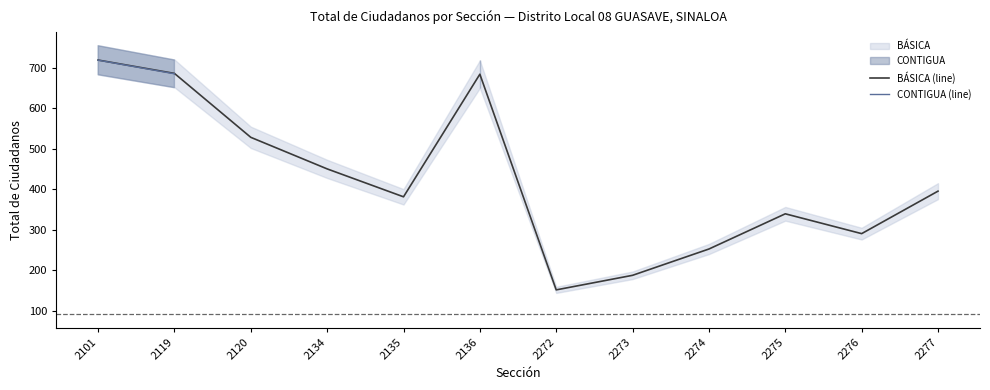

Which category has the lowest value in the BÁSICA (line) series?

2272